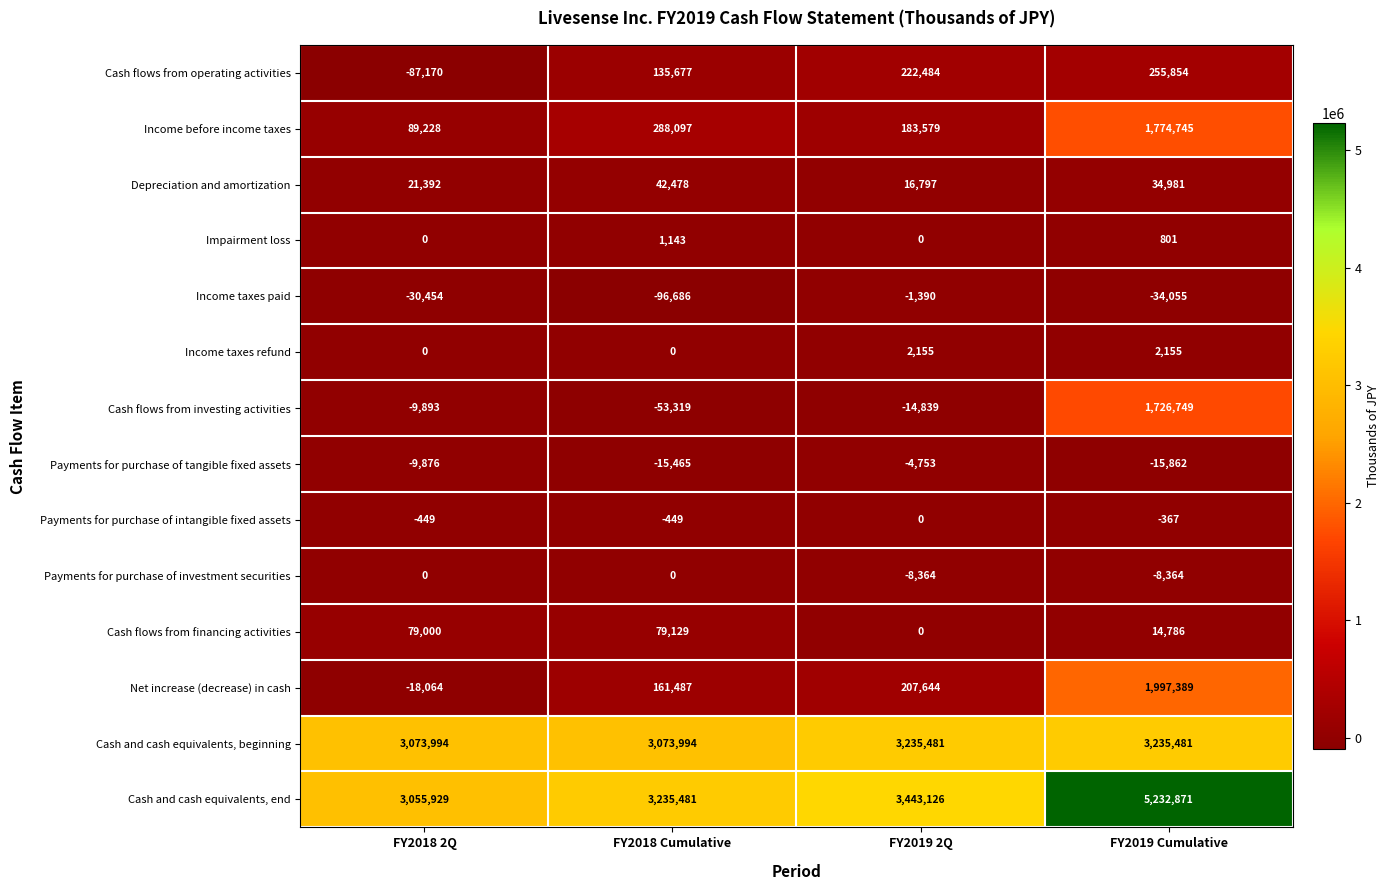

Rank the categories by Depreciation and amortization value from highest to lowest.

FY2018 Cumulative, FY2019 Cumulative, FY2018 2Q, FY2019 2Q